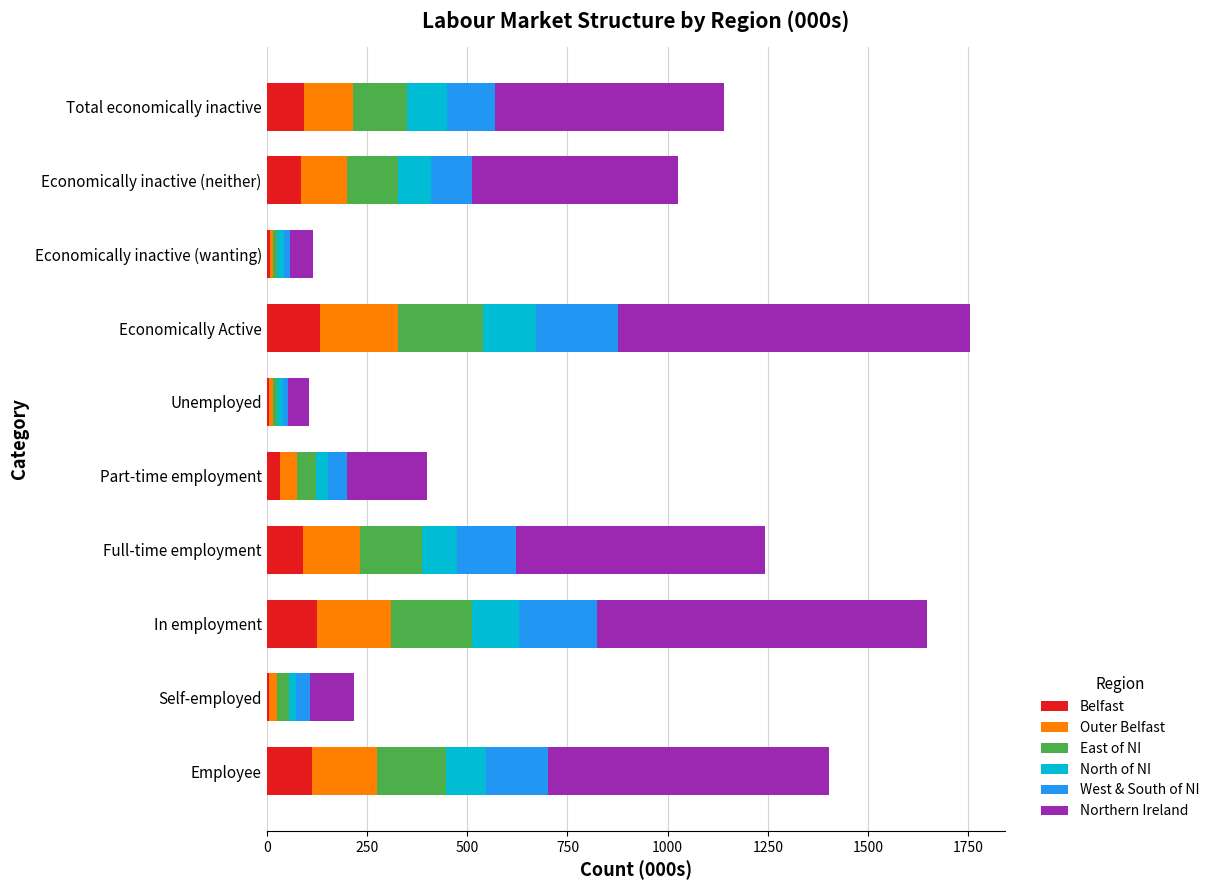

What is the total value across all series at Total economically inactive?

1140